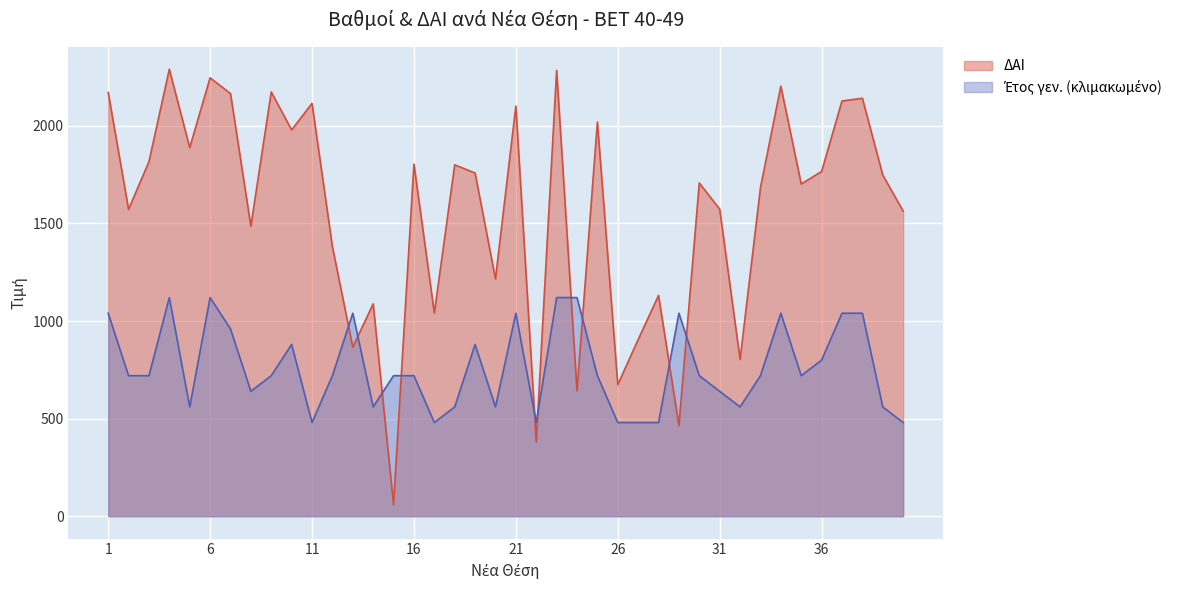

Between which two adjacent categories do Έτος γεν. and ΔΑΙ first intersect?

12 and 13